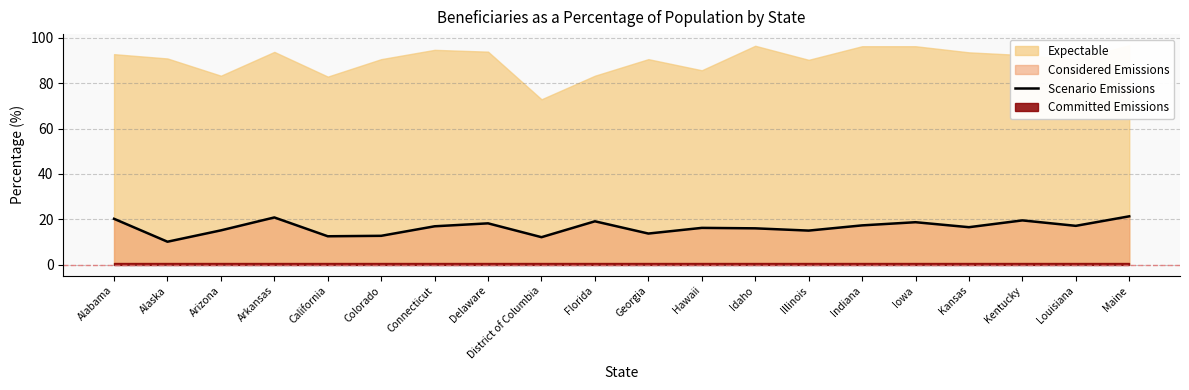

The chart shows a value of 10.9 at Delaware. True or false?

False